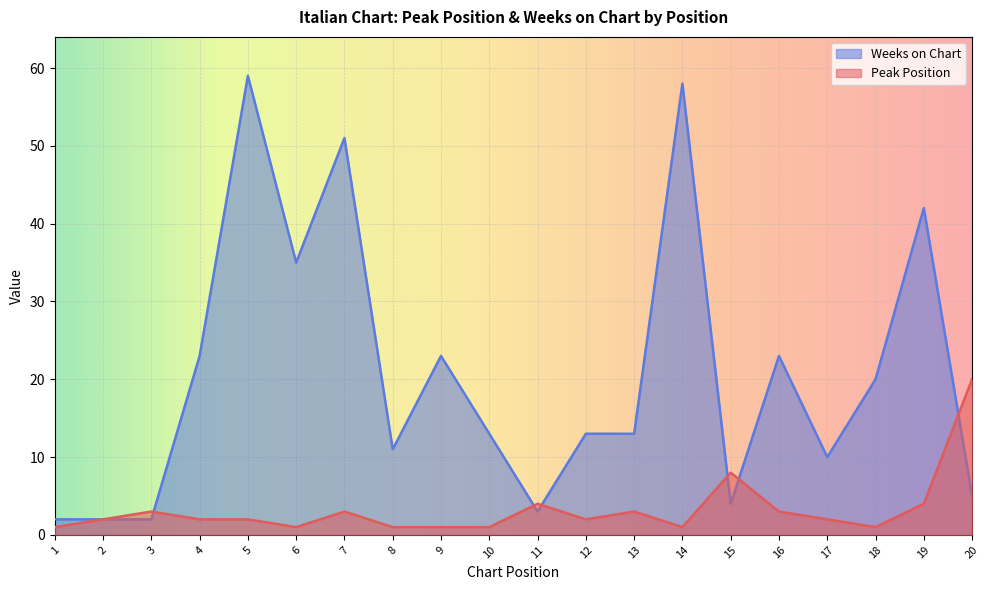

At which label does Peak Position reach its peak?

20